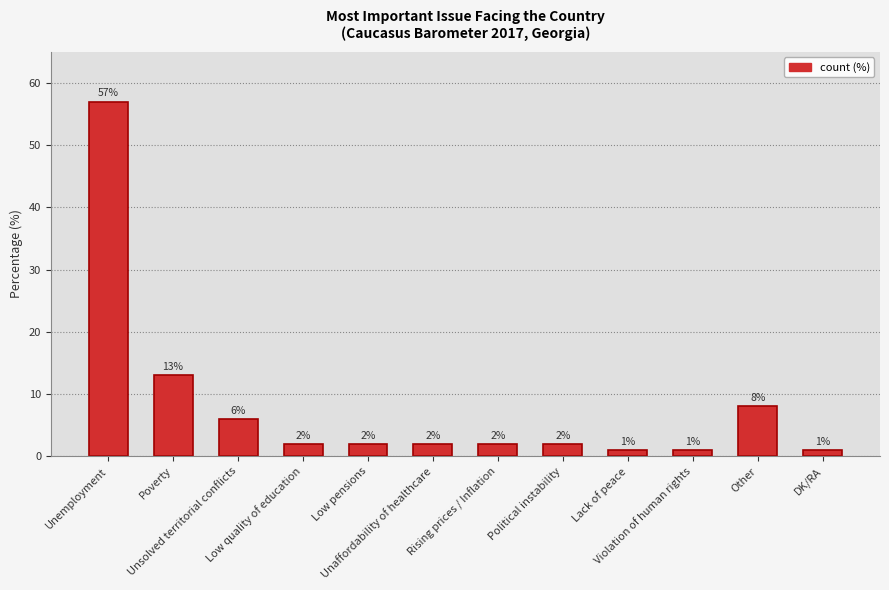

Where is the data nearest to the value 29?

Poverty